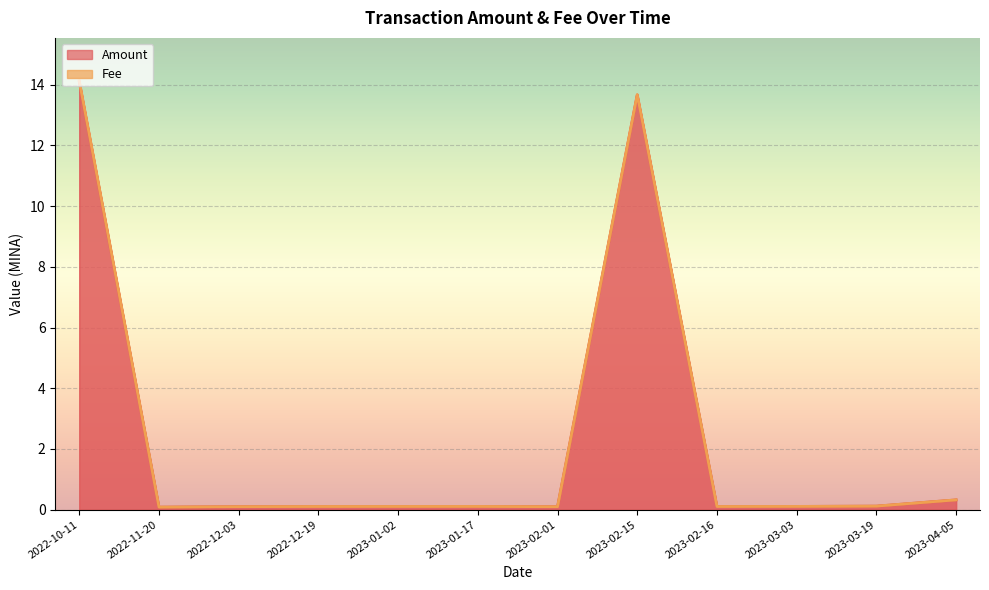

What is the value of the 2nd point from the left?

0.1